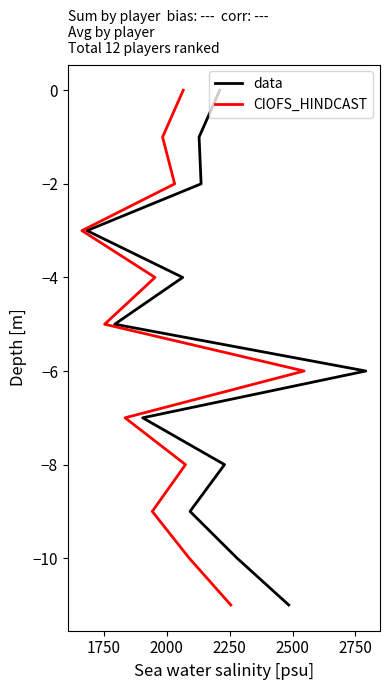

How many data points does each series have?

12